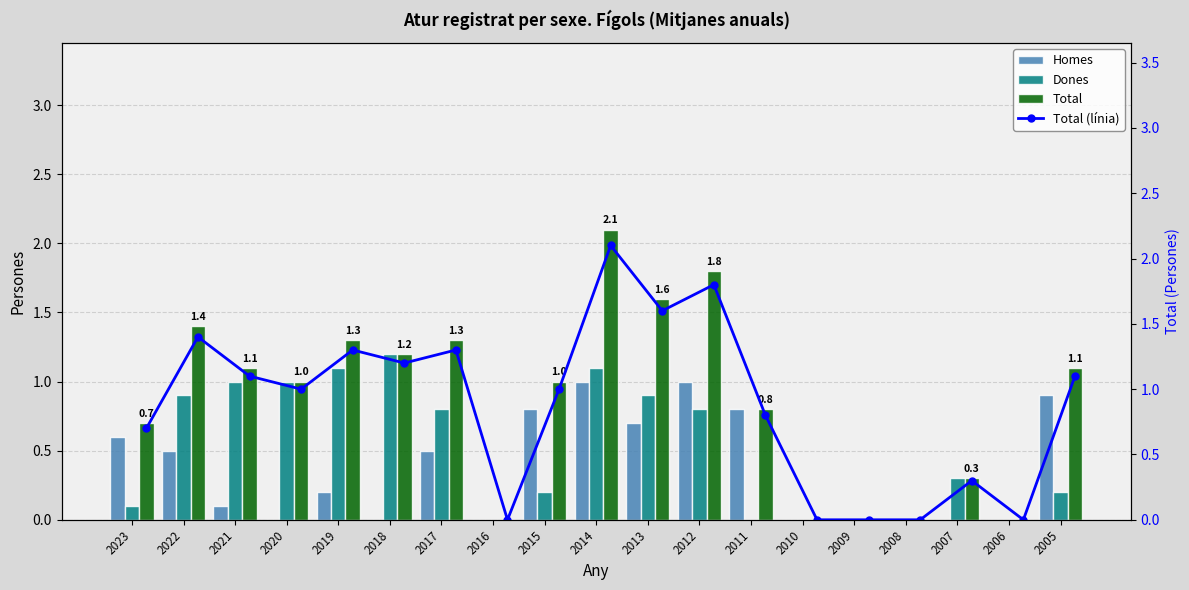

How many values in the Total (línia) series are below 1?

8